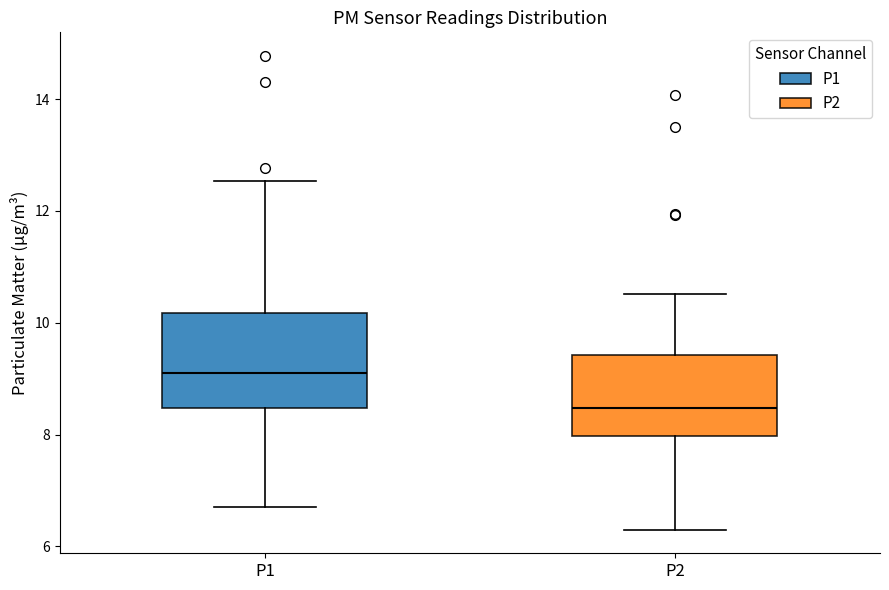

Reading left to right, transcribe this box plot: for each box, give where its median line is, the range the box spans, and where its two whiskers end, as read against the y-axis. The values are not printed on the chart, so give them approximately, as read against the axis.

P1: median 9.2, box 8.4 to 10.2, whiskers 6.8 to 12.6
P2: median 8.4, box 8.0 to 9.4, whiskers 6.4 to 10.6